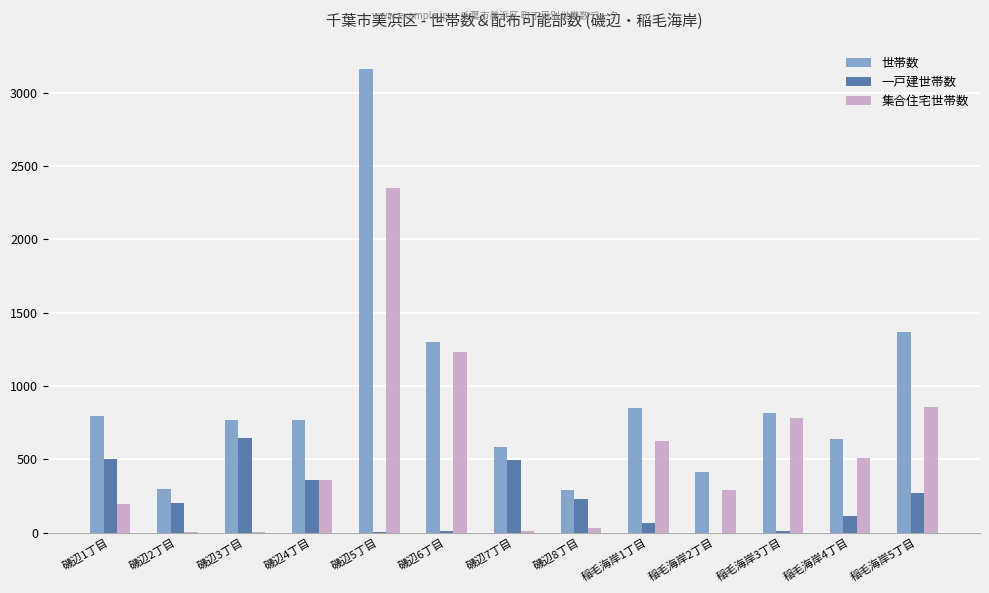

Is the value of 一戸建世帯数 at 稲毛海岸2丁目 greater than the value of 世帯数 at 磯辺7丁目?

No